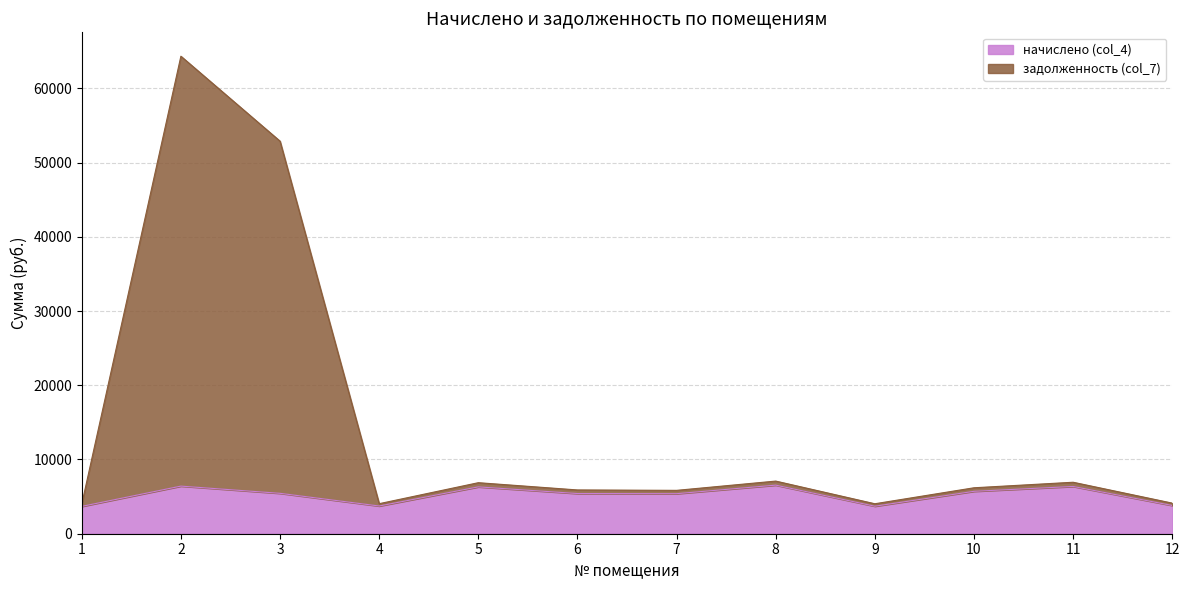

Reading left to right, what are all the values shown in this chart?

начислено (col_4): 3681.2	6413.3	5441.9	3734.3	6310.0	5413.6	5392.7	6545.0	3706.0	5712.7	6365.3	3804.4
задолженность (col_7): 3988.0	64320.4	52878.0	4045.5	6873.2	5896.8	5842.1	7090.5	4036.8	6188.8	6933.5	4121.4